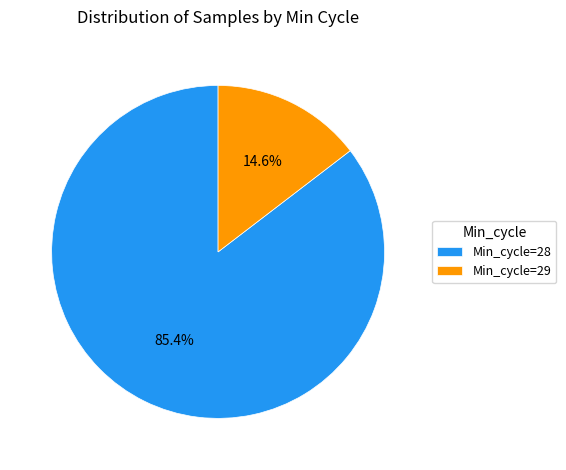

Is there any slice that represents more than half of the pie?

Yes